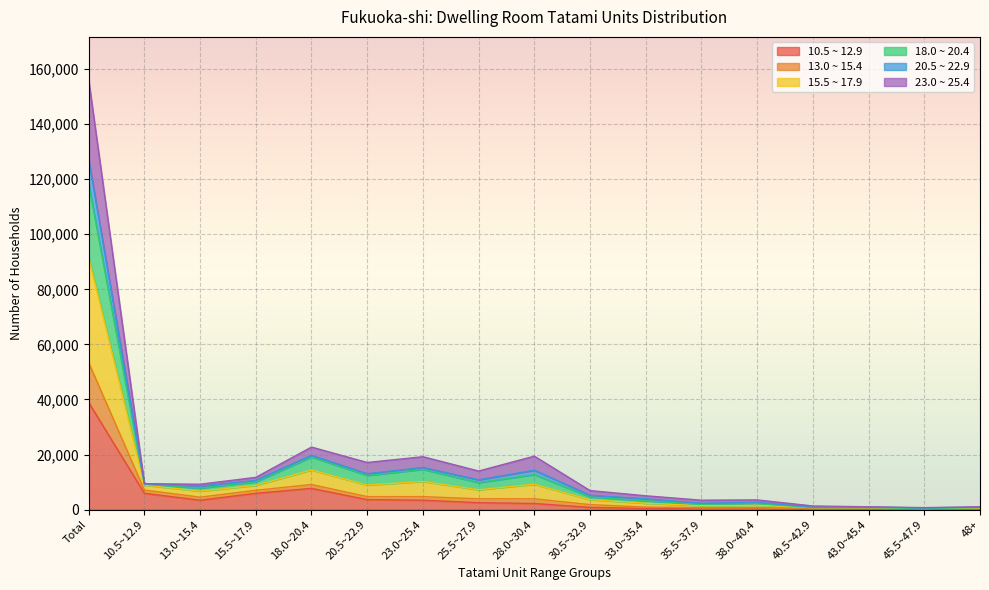

At which label does 10.5 ~ 12.9 first exceed 2200?

Total